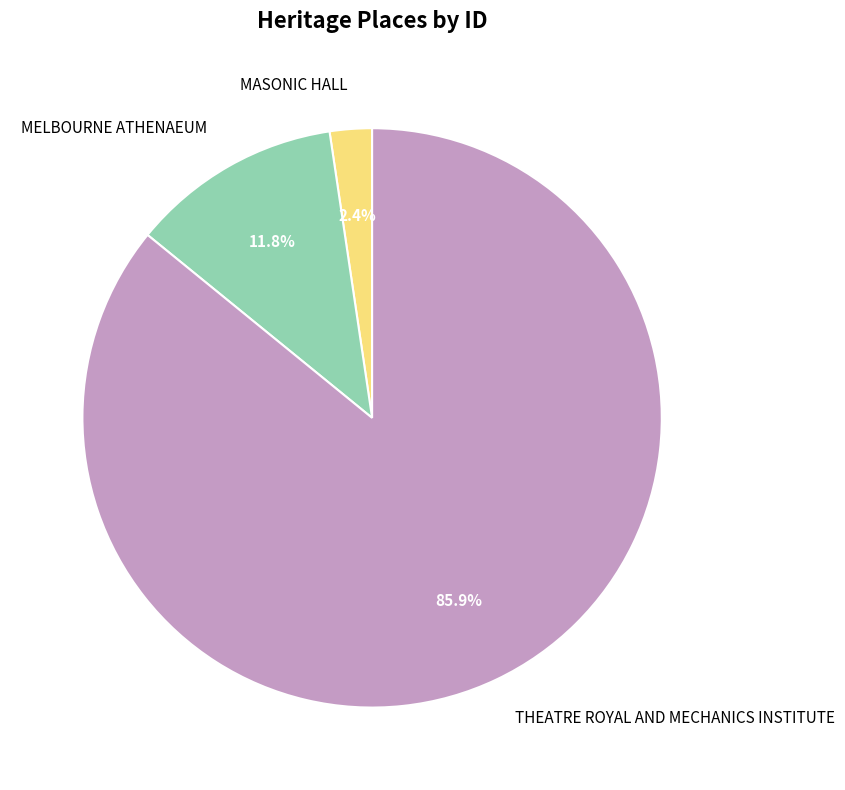

Which category accounts for the majority?

THEATRE ROYAL AND MECHANICS INSTITUTE